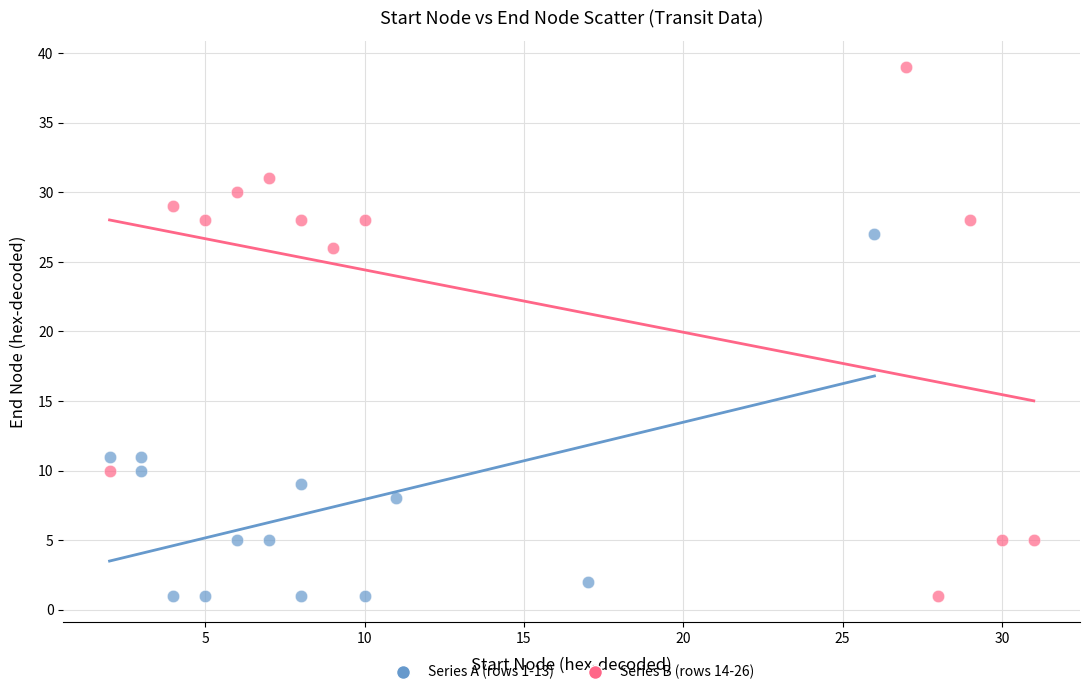

Which series has the widest spread of Y values?

Series B (rows 14-26)